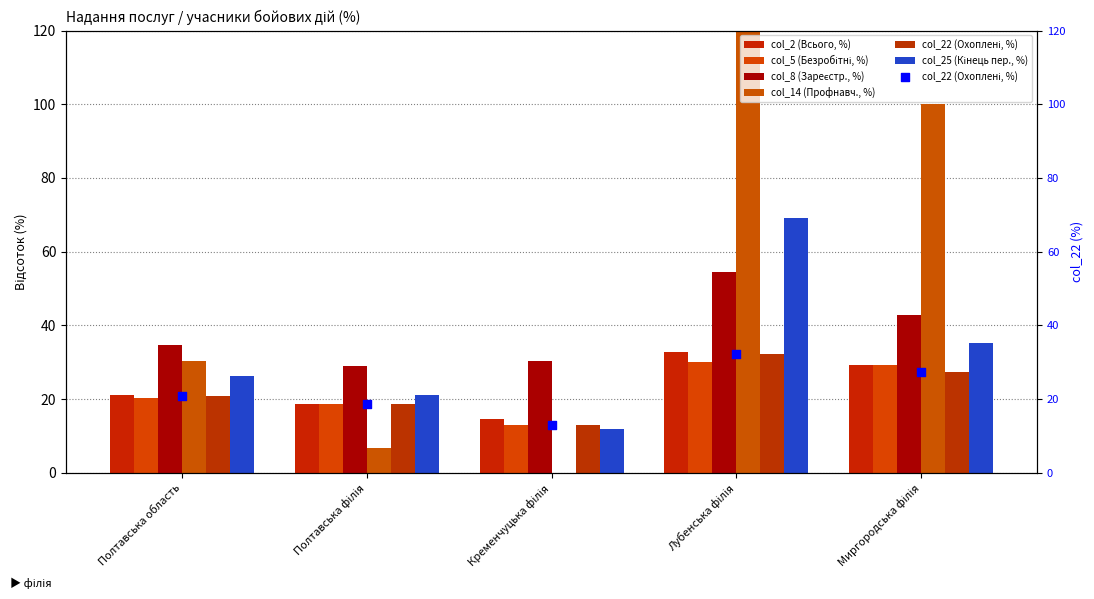

What is the total value across all series at Лубенська філія?

338.8